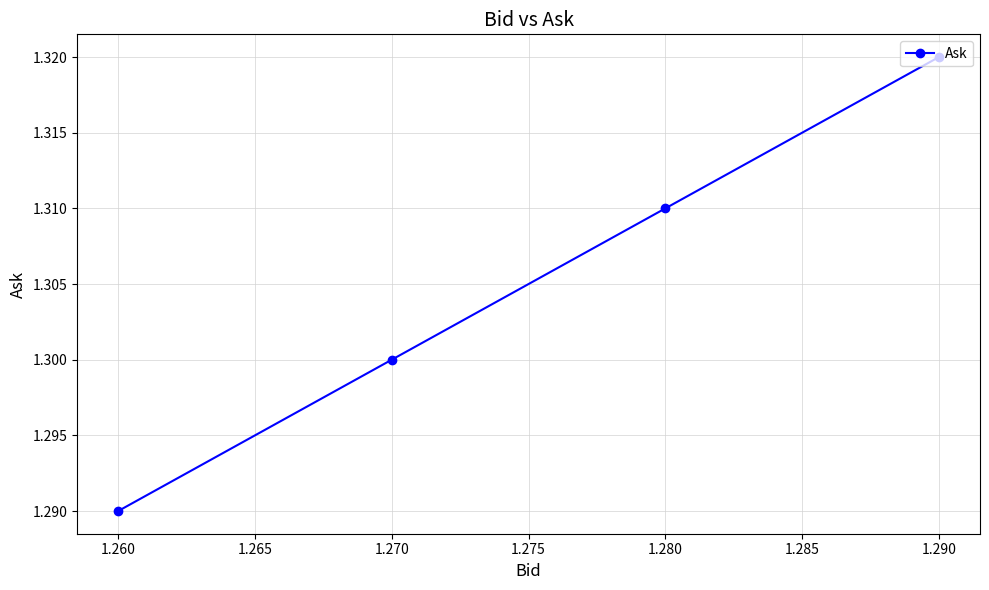

What is the value of the 1st point from the left?

1.3